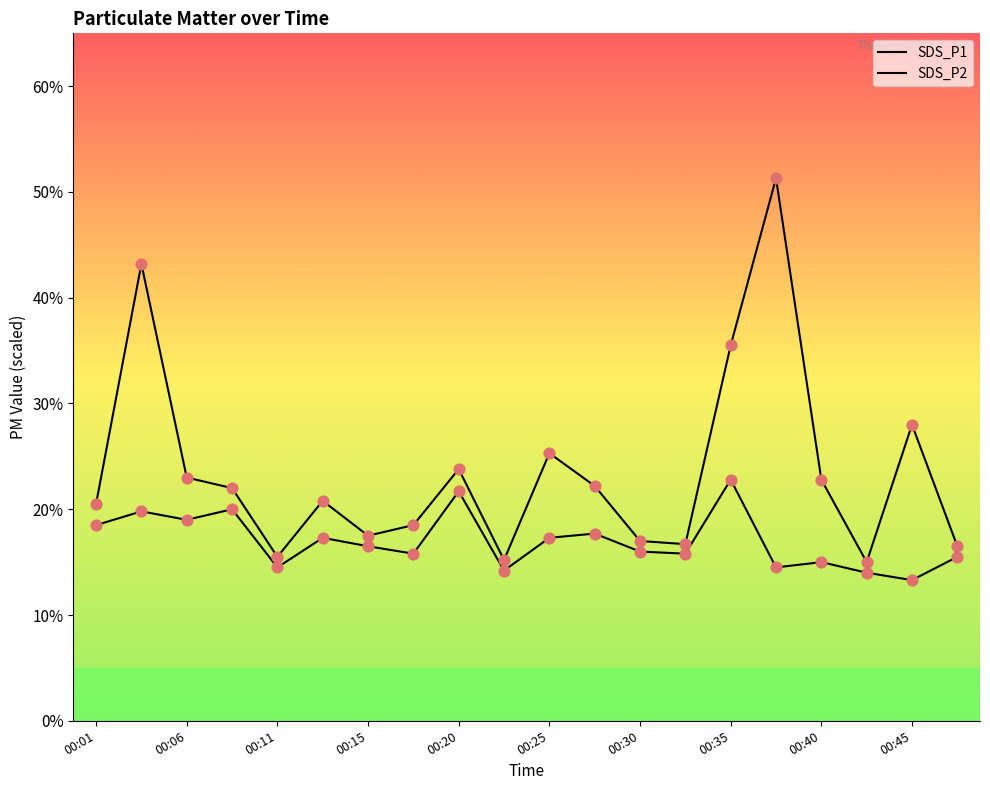

Is the value of SDS_P1 at 00:47 greater than the value of SDS_P2 at 00:40?

Yes